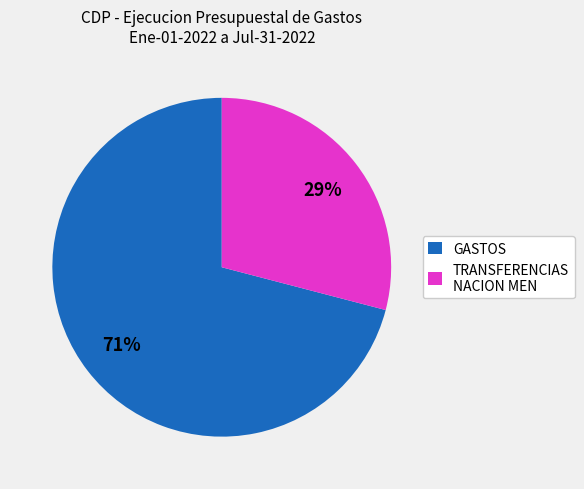

Which slice is the largest?

GASTOS